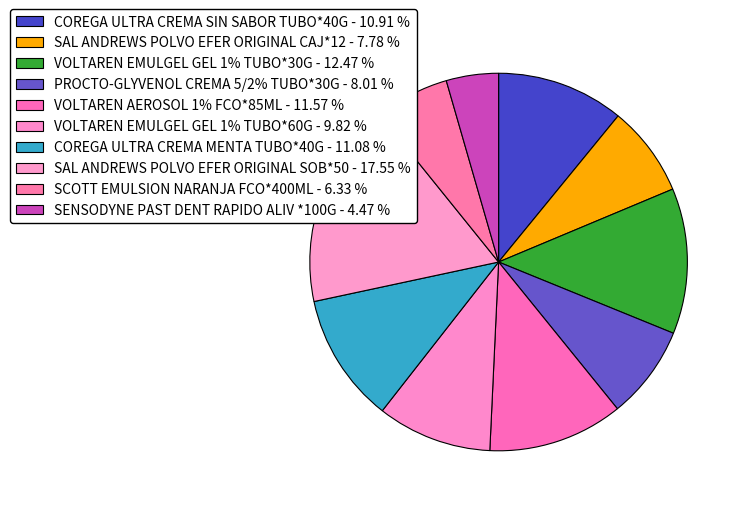

Which category has the biggest portion of the pie?

SAL ANDREWS POLVO EFER ORIGINAL SOB*50